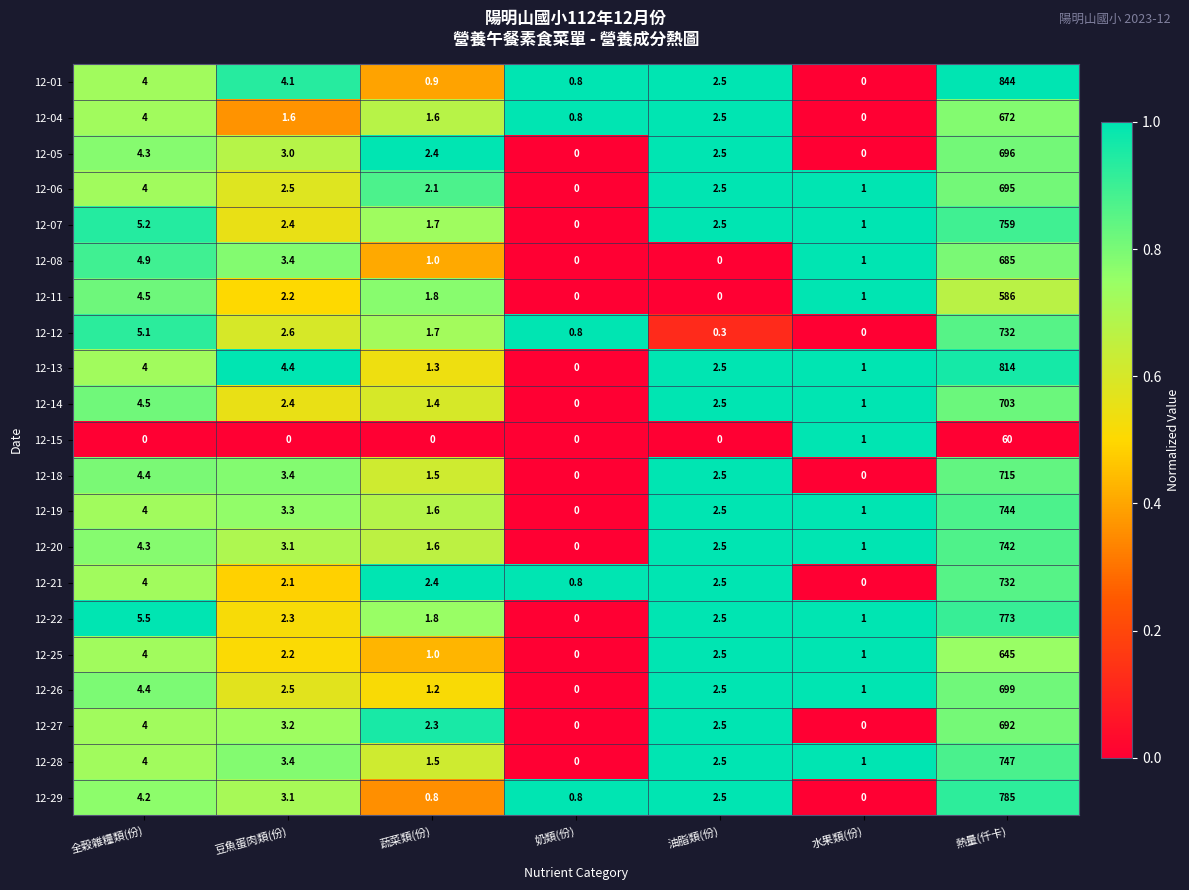

Which series changed the most between 油脂類(份) and 熱量(仟卡)?

12-01